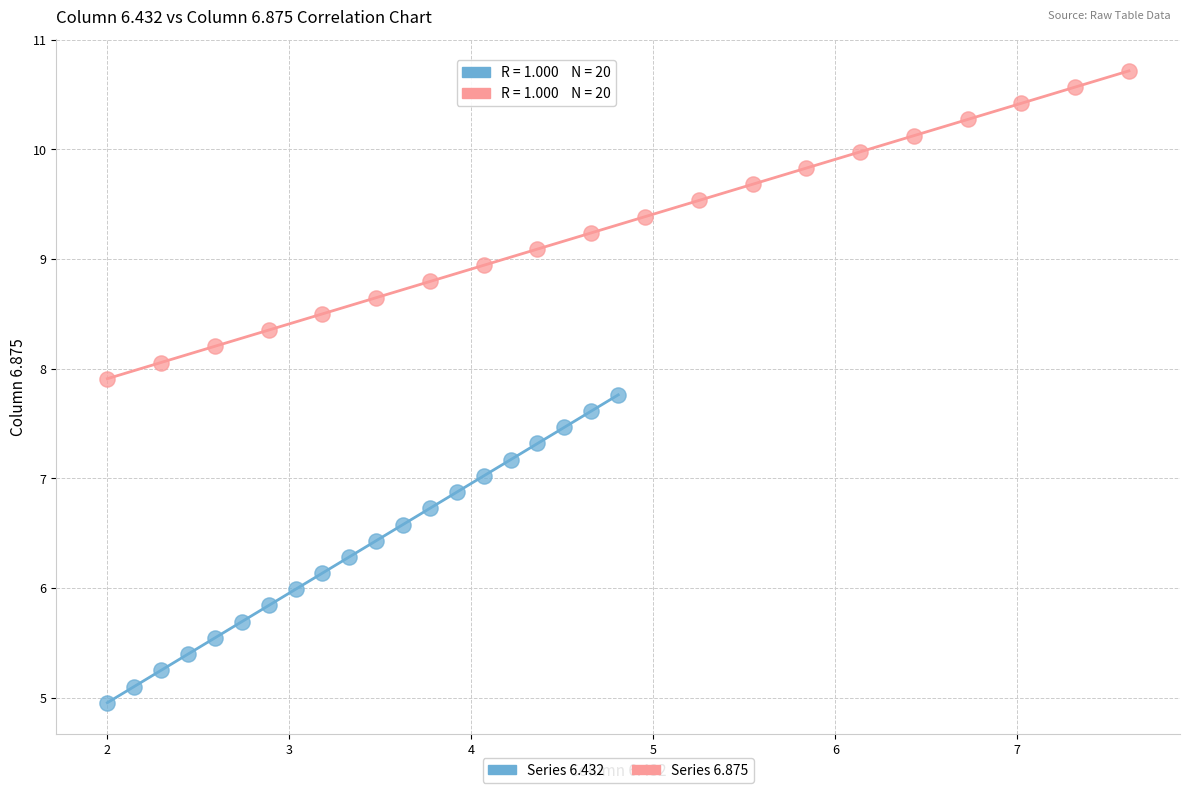

Which series contains the lowest Y value?

Series 6.432